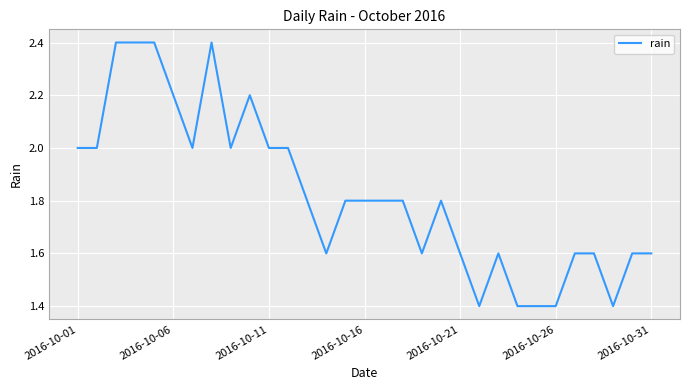

What is the greatest value displayed?

2.4